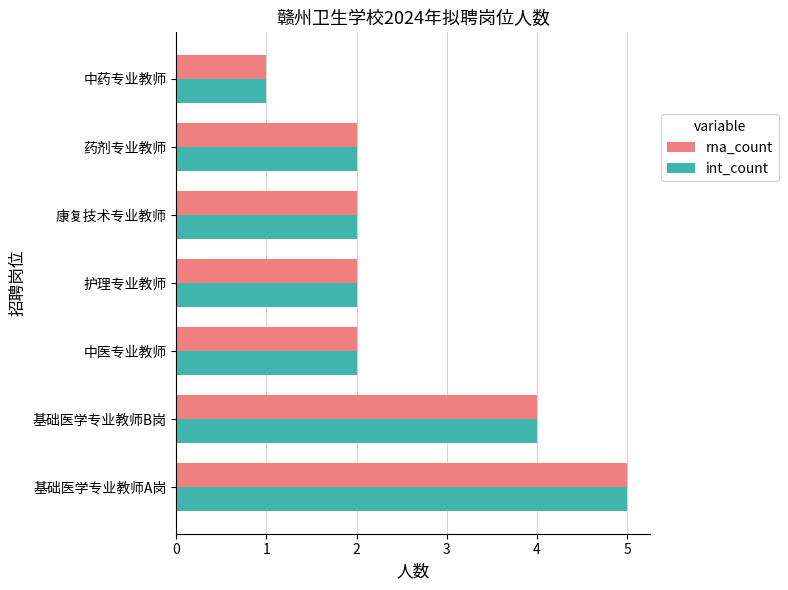

How many distinct data groups are displayed?

2